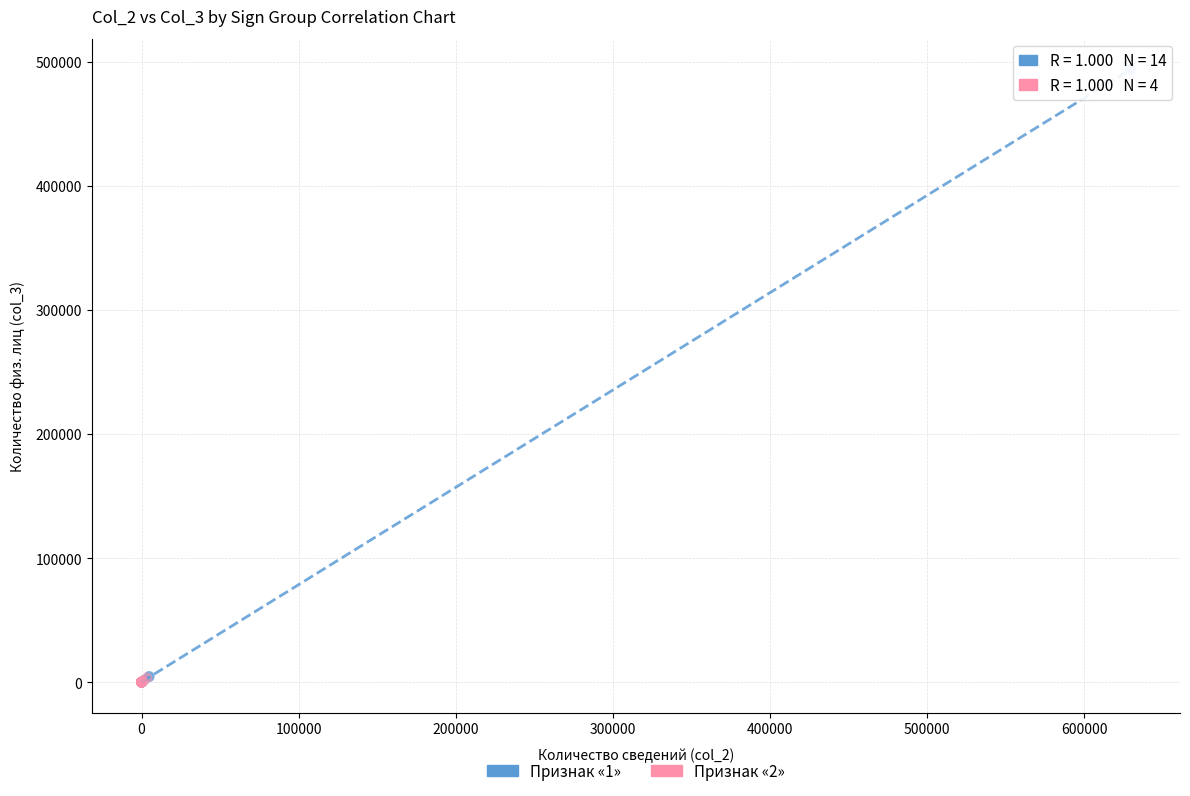

Which series contains the highest Y value?

Признак «1»